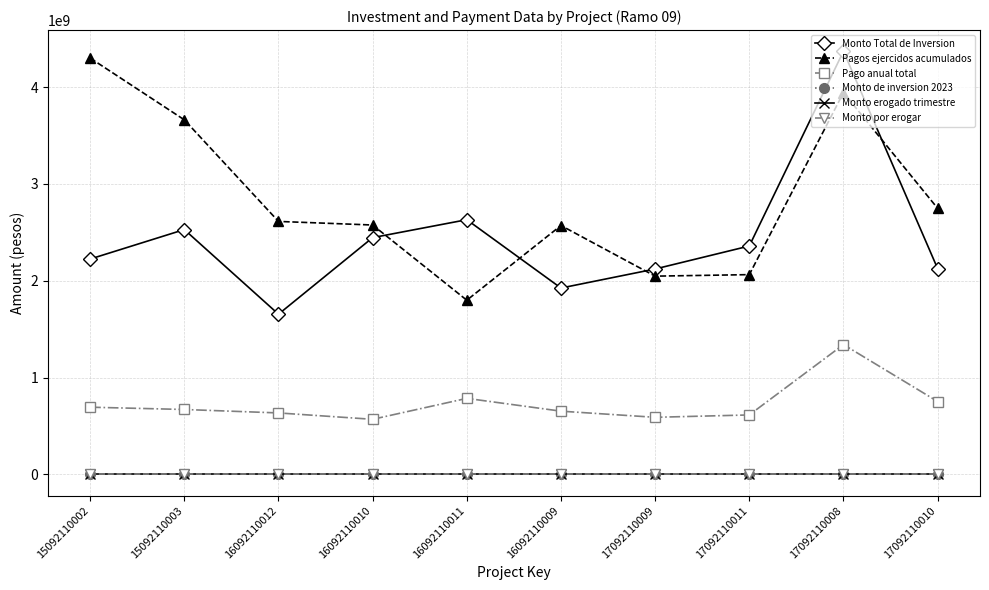

Reading left to right, what are all the values shown in this chart?

Monto Total de Inversion: 15092110002=2224953003.8	15092110003=2529181296.9	16092110012=1655188882.3	16092110010=2445930552.6	16092110011=2631191933.0	16092110009=1925430092.3	17092110009=2122168493.9	17092110011=2359641278.8	17092110008=4370607629.2	17092110010=2126122669.8
Pagos ejercidos acumulados: 15092110002=4300228675.3	15092110003=3662423419.1	16092110012=2613332516.5	16092110010=2576184324.8	16092110011=1799683575.0	16092110009=2571026060.9	17092110009=2048189261.0	17092110011=2063811305.8	17092110008=3943386204.1	17092110010=2748587439.8
Pago anual total: 15092110002=694969262.0	15092110003=671256862.0	16092110012=635723056.0	16092110010=569827758.0	16092110011=786200000.0	16092110009=653951097.0	17092110009=590539836.0	17092110011=614920154.0	17092110008=1341590802.0	17092110010=753614690.0
Monto de inversion 2023: 15092110002=0.0	15092110003=0.0	16092110012=0.0	16092110010=0.0	16092110011=0.0	16092110009=0.0	17092110009=0.0	17092110011=0.0	17092110008=0.0	17092110010=0.0
Monto erogado trimestre: 15092110002=0.0	15092110003=0.0	16092110012=0.0	16092110010=0.0	16092110011=0.0	16092110009=0.0	17092110009=0.0	17092110011=0.0	17092110008=0.0	17092110010=0.0
Monto por erogar: 15092110002=0.0	15092110003=0.0	16092110012=0.0	16092110010=0.0	16092110011=0.0	16092110009=0.0	17092110009=0.0	17092110011=0.0	17092110008=0.0	17092110010=0.0